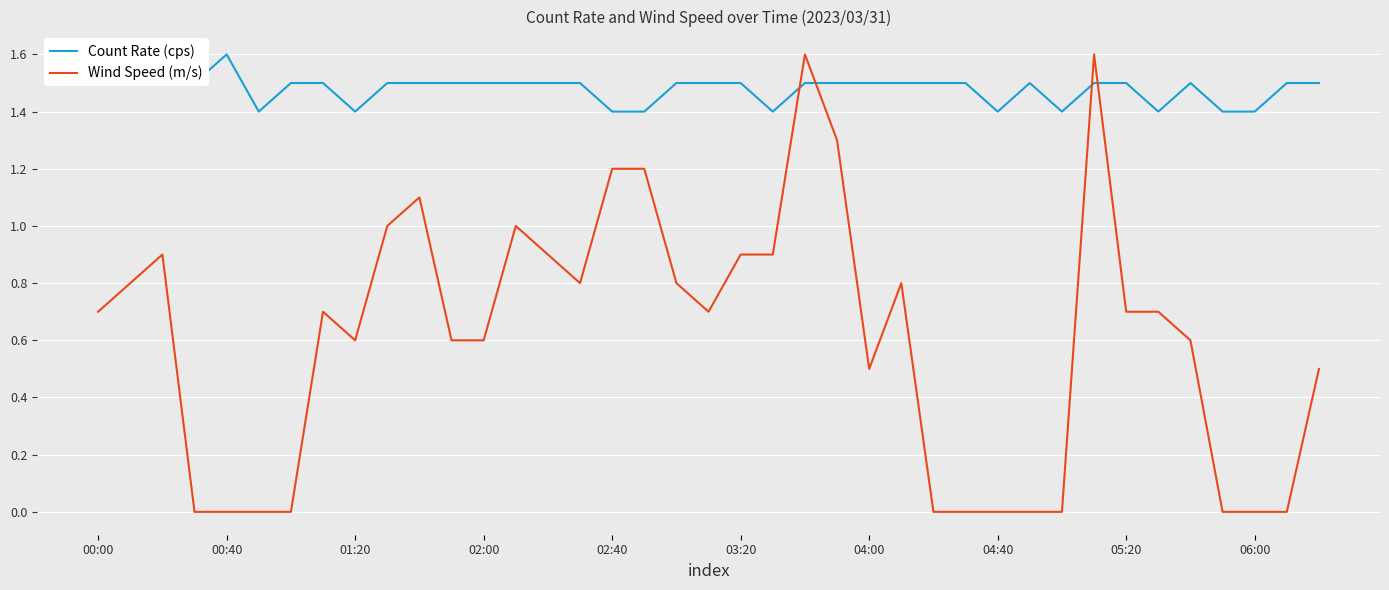

What is the greatest value displayed?

1.6